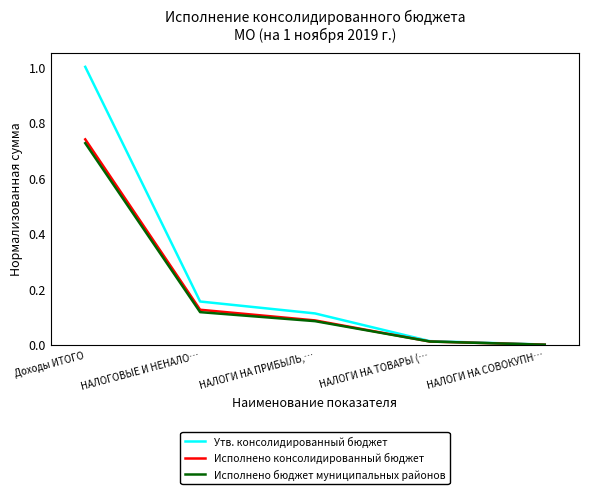

The Утв. консолидированный бюджет series shows 0.0 at НАЛОГОВЫЕ И НЕНАЛО…. True or false?

False